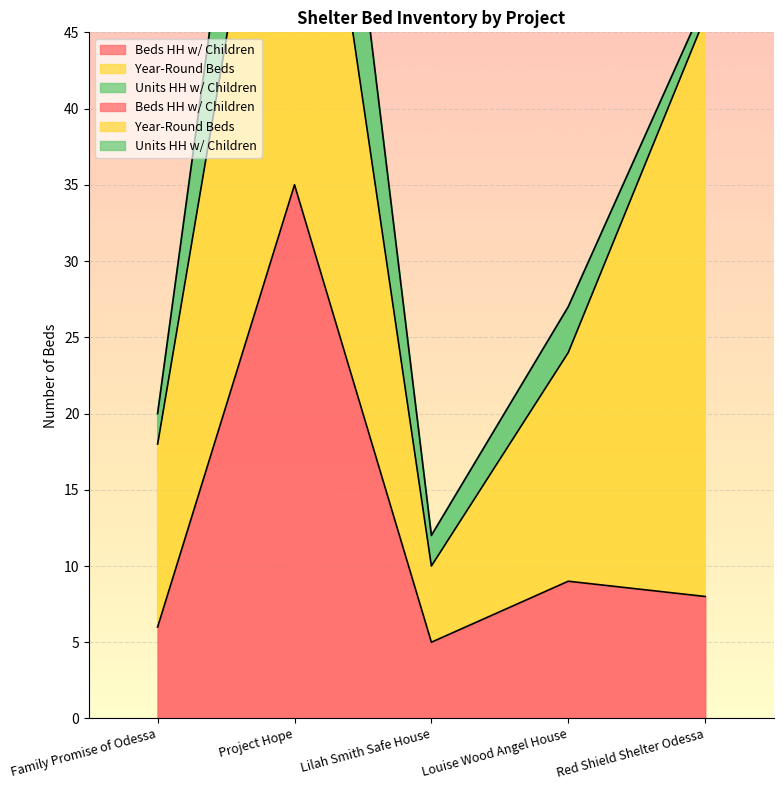

What is the label of the 5th point from the right?

Family Promise of Odessa